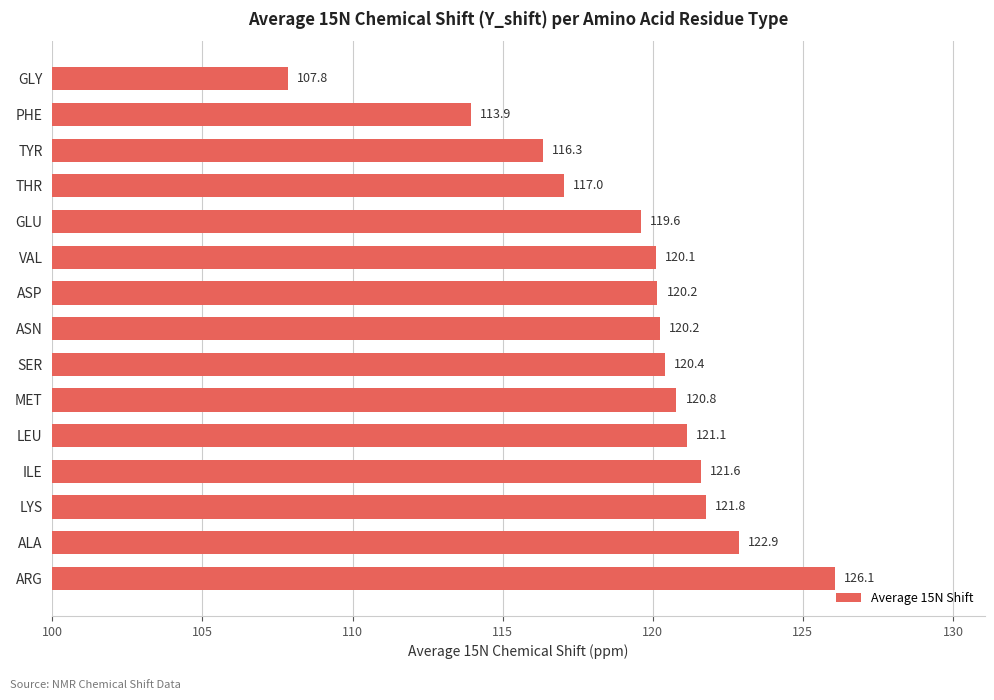

At which label is the value closest to 116?

TYR